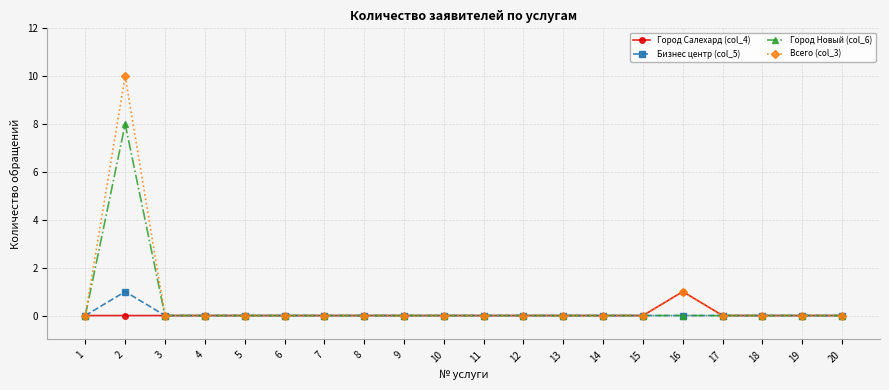

Does the chart have visible grid lines?

Yes